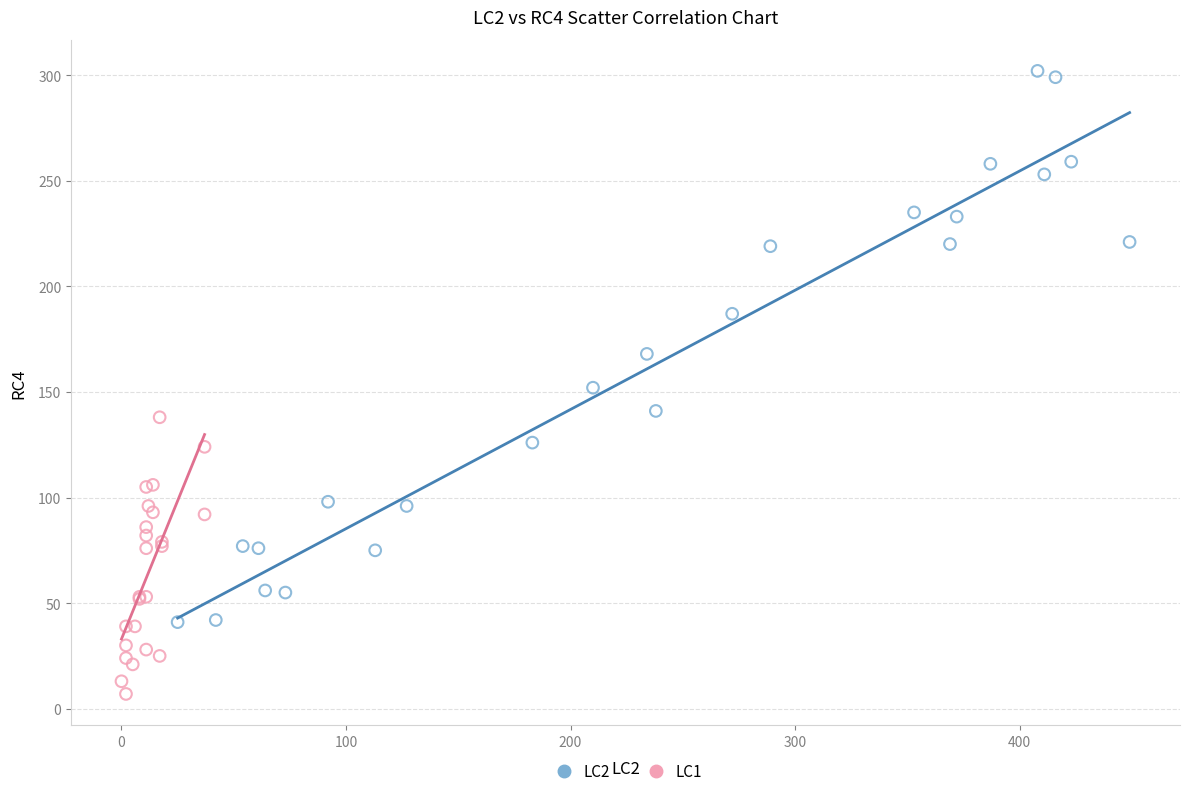

Which series reaches the maximum Y coordinate?

LC2